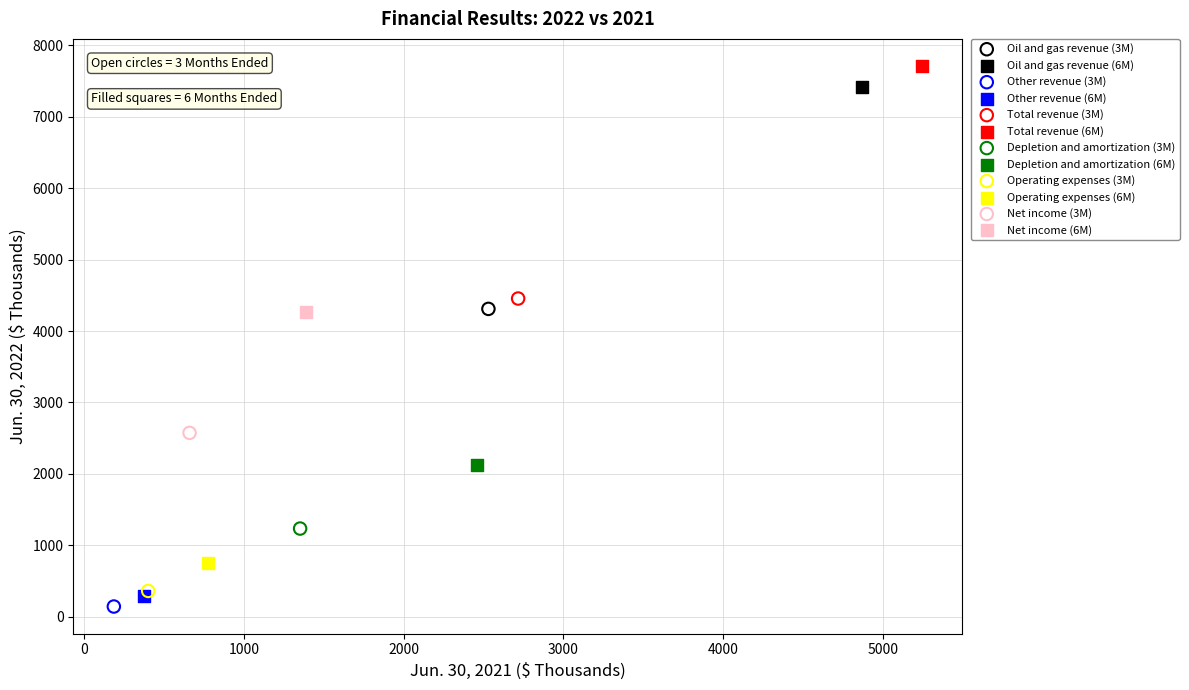

What are all the series names shown in the legend?

Oil and gas revenue (3M), Oil and gas revenue (6M), Other revenue (3M), Other revenue (6M), Total revenue (3M), Total revenue (6M), Depletion and amortization (3M), Depletion and amortization (6M), Operating expenses (3M), Operating expenses (6M), Net income (3M), Net income (6M)